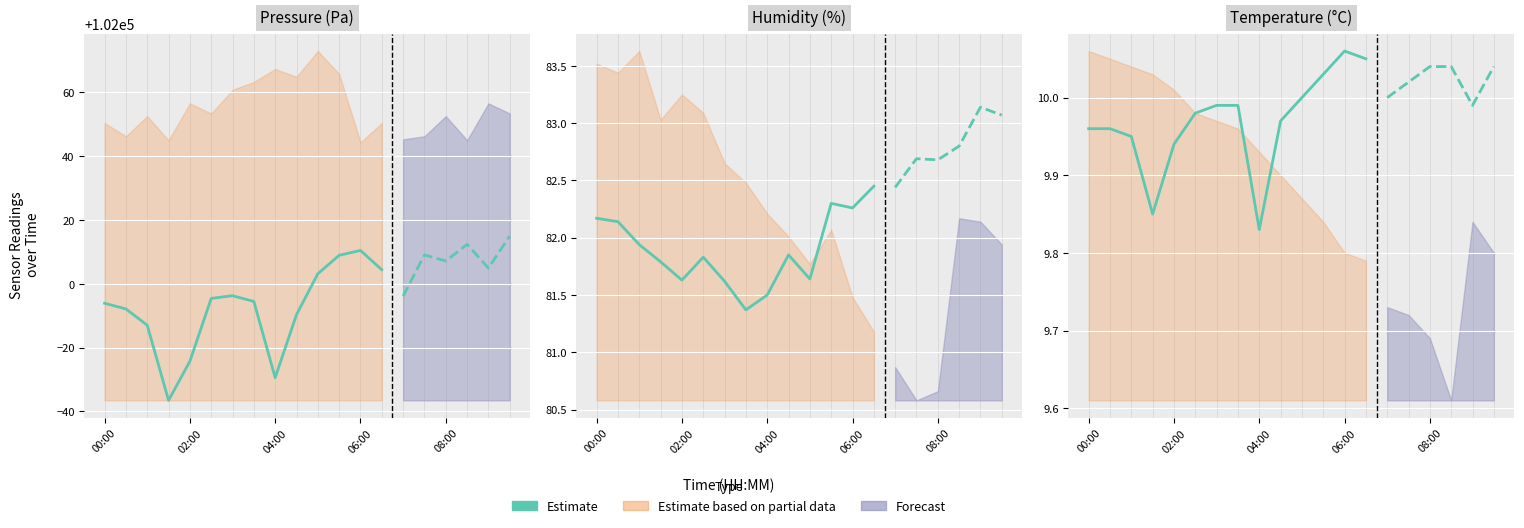

Where is the first local maximum?

06:00